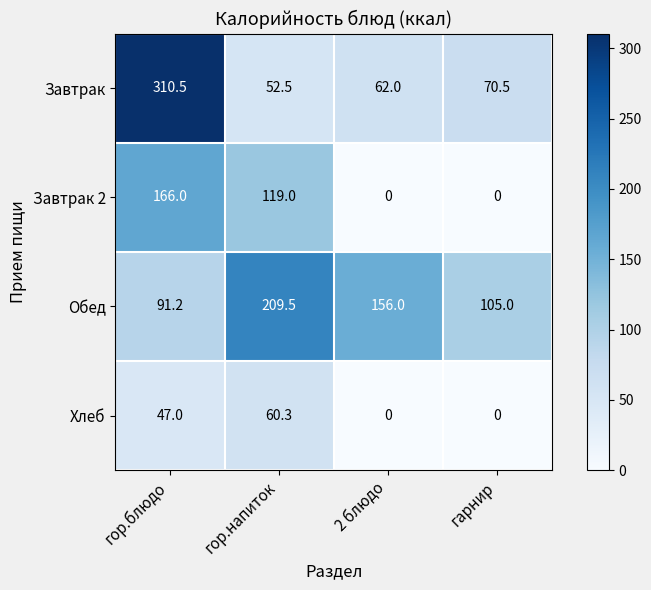

The value of Обед at 2 блюдо is 156.0. True or false?

True